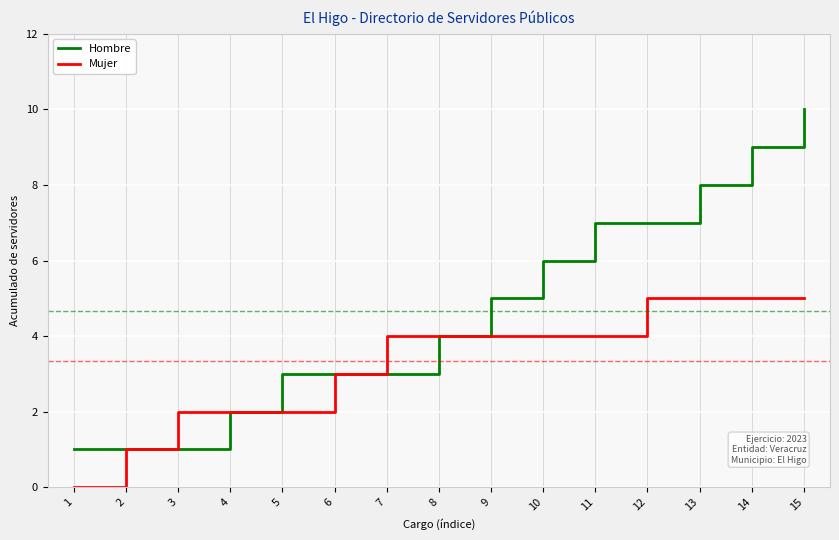

Is this an area chart (filled region under the line)?

No